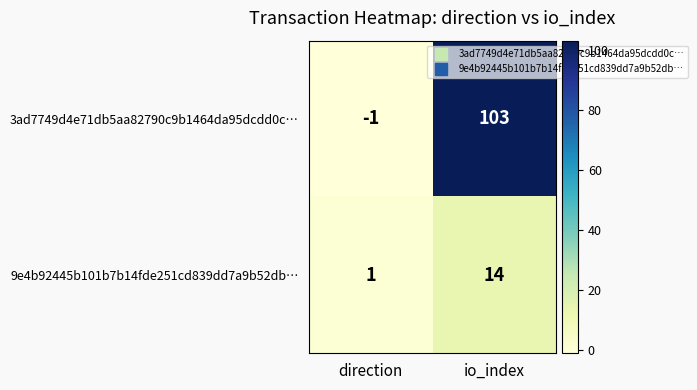

The value of 9e4b92445b101b7b14fde251cd839dd7a9b52db… at direction is 1. True or false?

True